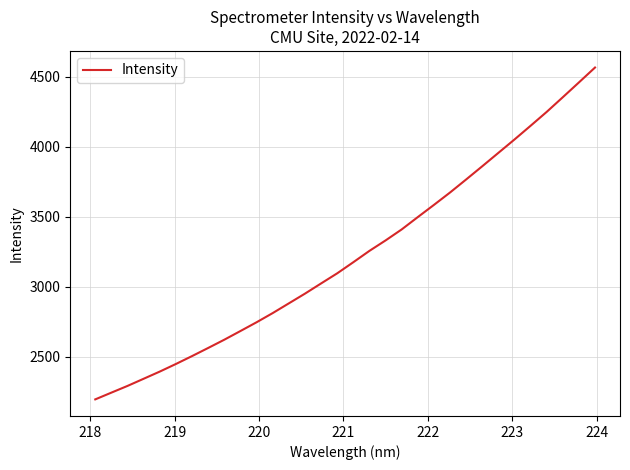

What is the smallest value displayed?

2196.4